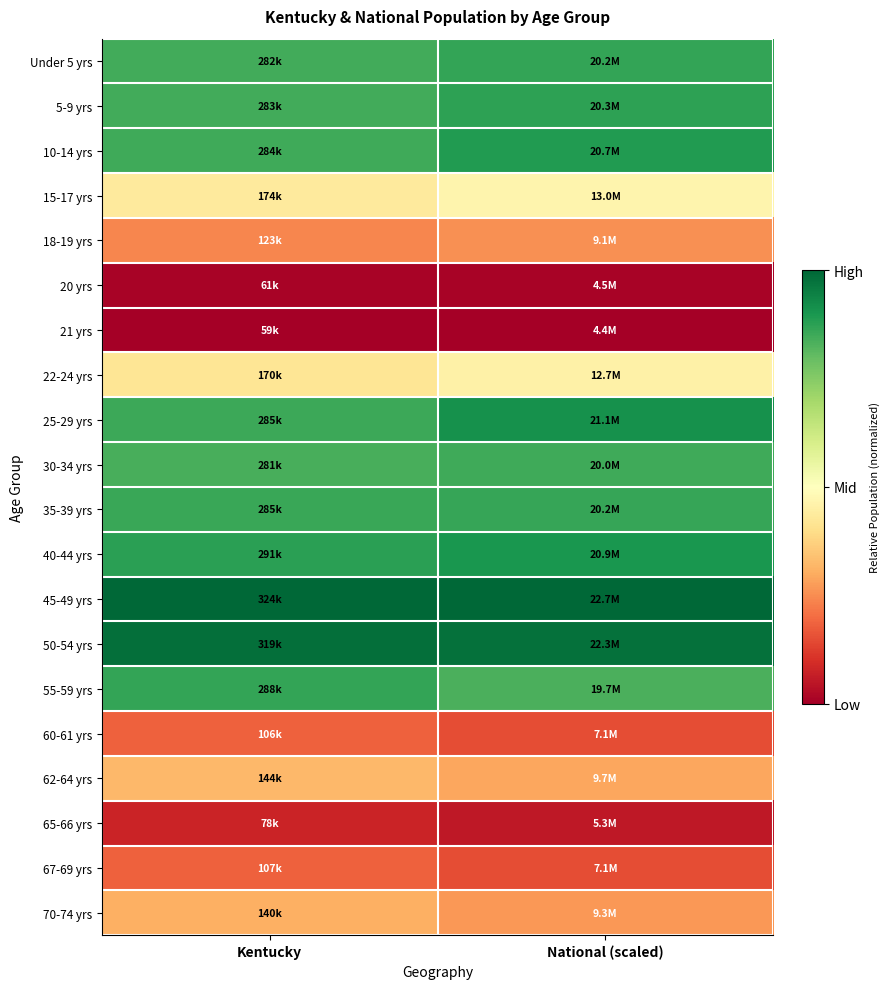

Reading left to right, list all the values displayed in this chart.

Under 5 yrs: Kentucky=0.8	National (scaled)=0.9
5-9 yrs: Kentucky=0.8	National (scaled)=0.9
10-14 yrs: Kentucky=0.9	National (scaled)=0.9
15-17 yrs: Kentucky=0.4	National (scaled)=0.5
18-19 yrs: Kentucky=0.2	National (scaled)=0.3
20 yrs: Kentucky=0.0	National (scaled)=0.0
21 yrs: Kentucky=0.0	National (scaled)=0.0
22-24 yrs: Kentucky=0.4	National (scaled)=0.5
25-29 yrs: Kentucky=0.9	National (scaled)=0.9
30-34 yrs: Kentucky=0.8	National (scaled)=0.9
35-39 yrs: Kentucky=0.9	National (scaled)=0.9
40-44 yrs: Kentucky=0.9	National (scaled)=0.9
45-49 yrs: Kentucky=1.0	National (scaled)=1.0
50-54 yrs: Kentucky=1.0	National (scaled)=1.0
55-59 yrs: Kentucky=0.9	National (scaled)=0.8
60-61 yrs: Kentucky=0.2	National (scaled)=0.2
62-64 yrs: Kentucky=0.3	National (scaled)=0.3
65-66 yrs: Kentucky=0.1	National (scaled)=0.1
67-69 yrs: Kentucky=0.2	National (scaled)=0.2
70-74 yrs: Kentucky=0.3	National (scaled)=0.3